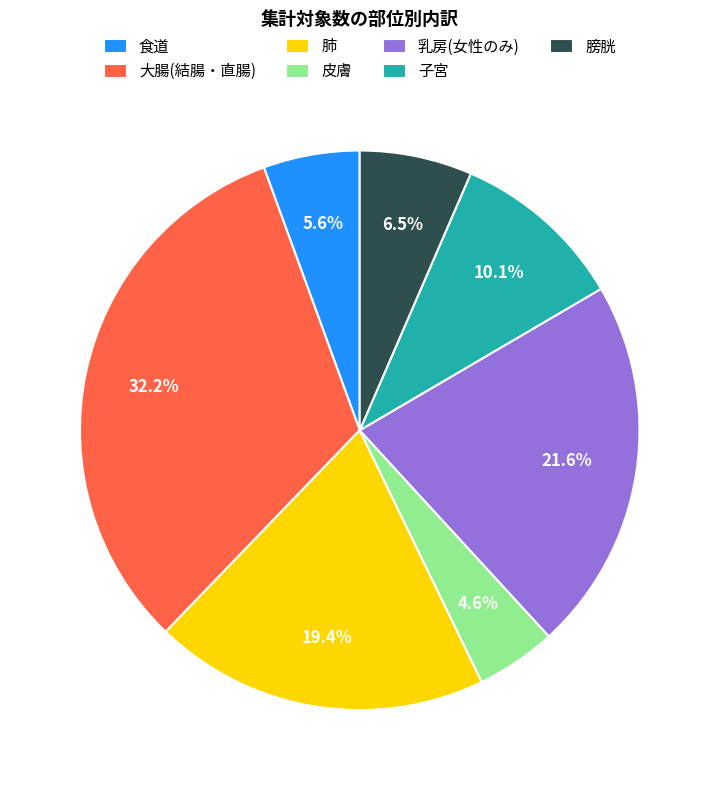

Rank the categories by value from lowest to highest.

皮膚, 食道, 膀胱, 子宮, 肺, 乳房(女性のみ), 大腸(結腸・直腸)